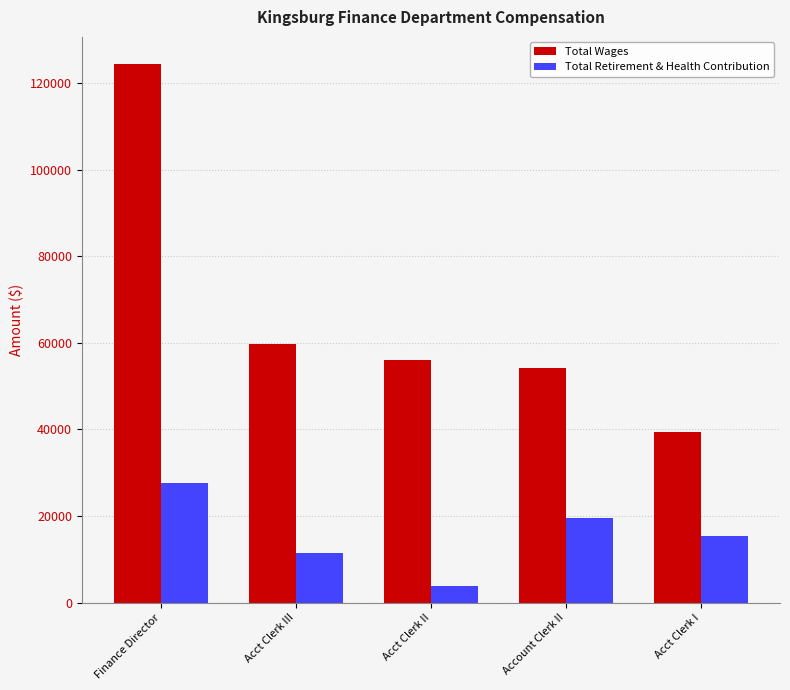

At which category does the chart reach its peak across all series?

Finance Director